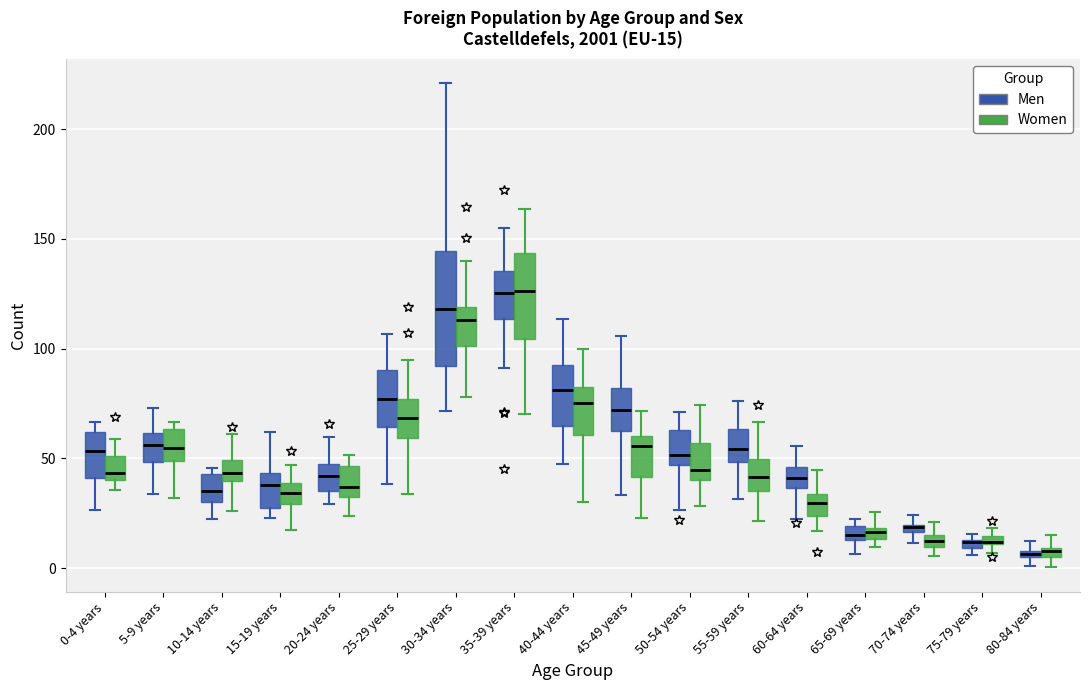

Comparing the boxes themselves (not the whiskers), which one is the tallest?

30-34 years (Men)